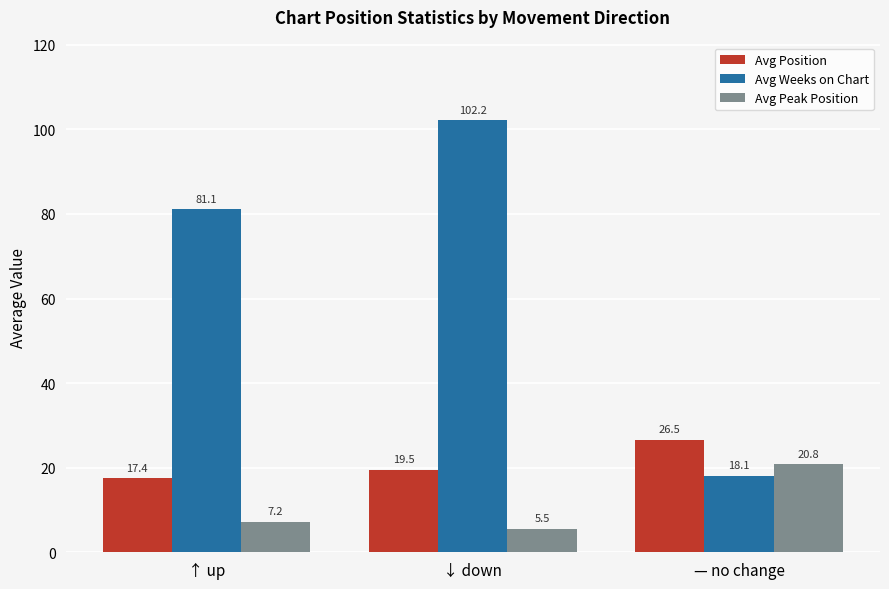

True or false: Avg Weeks on Chart has a value of 24.3 at ↑ up.

False